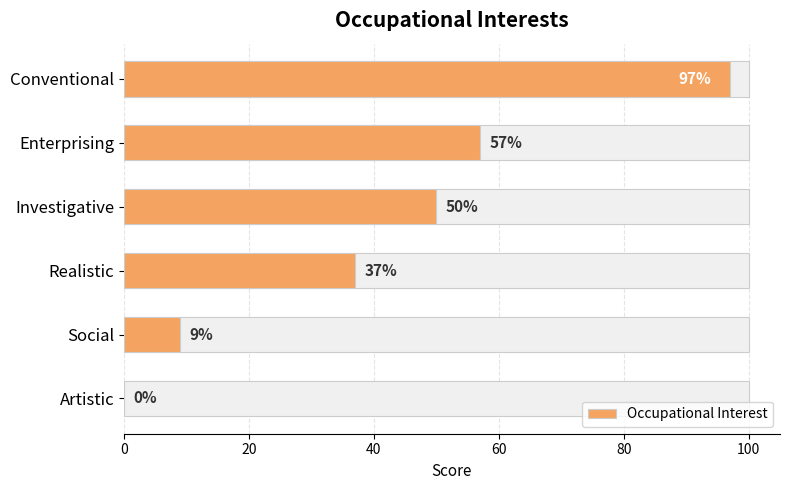

What is the difference between the second highest and second lowest values?

48